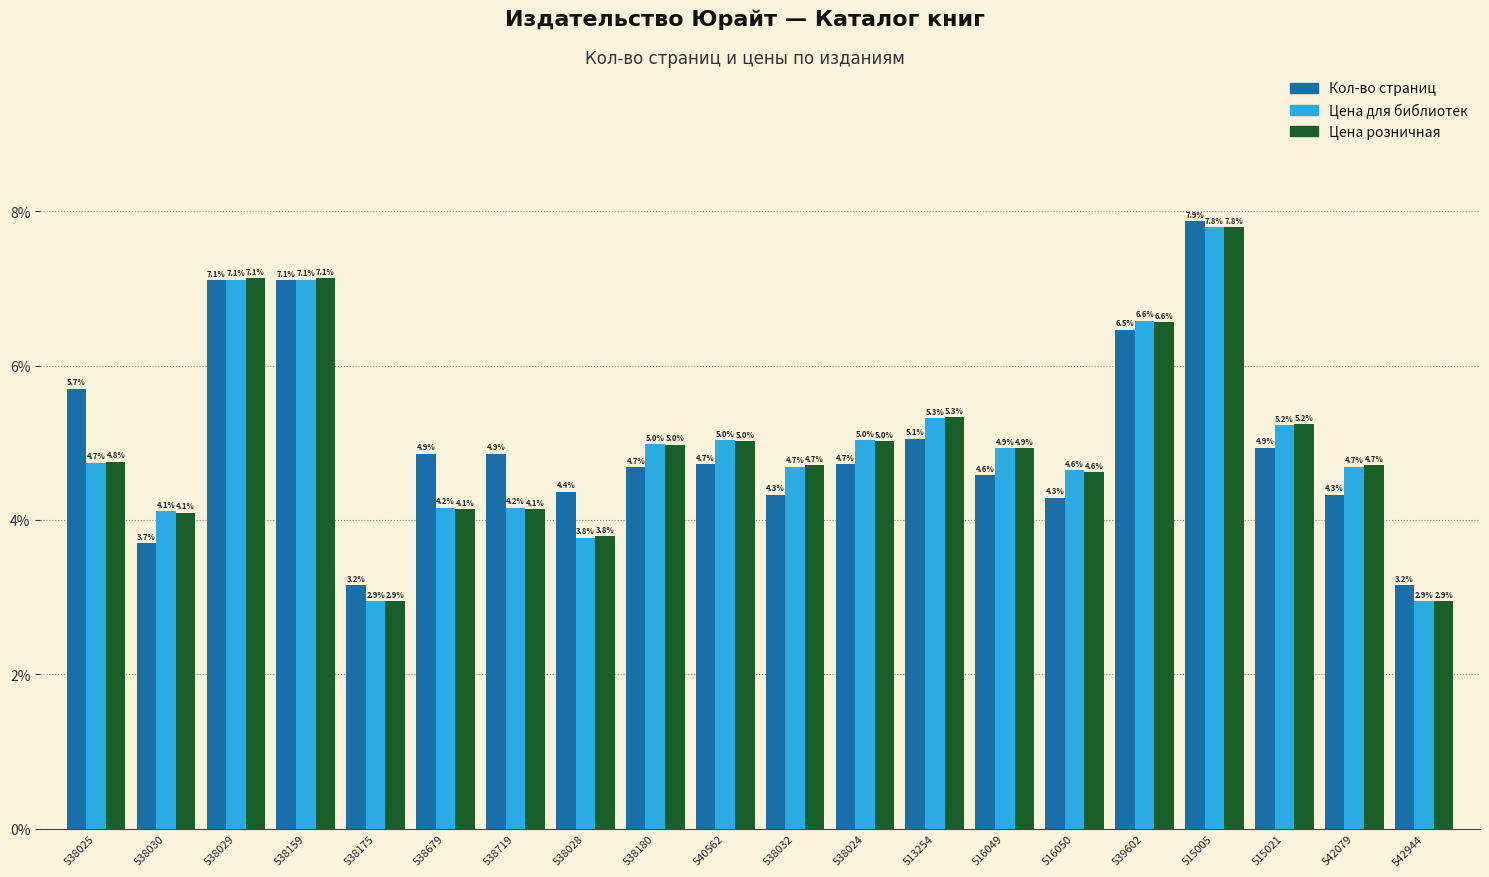

At how many categories does at least one series exceed 3?

20